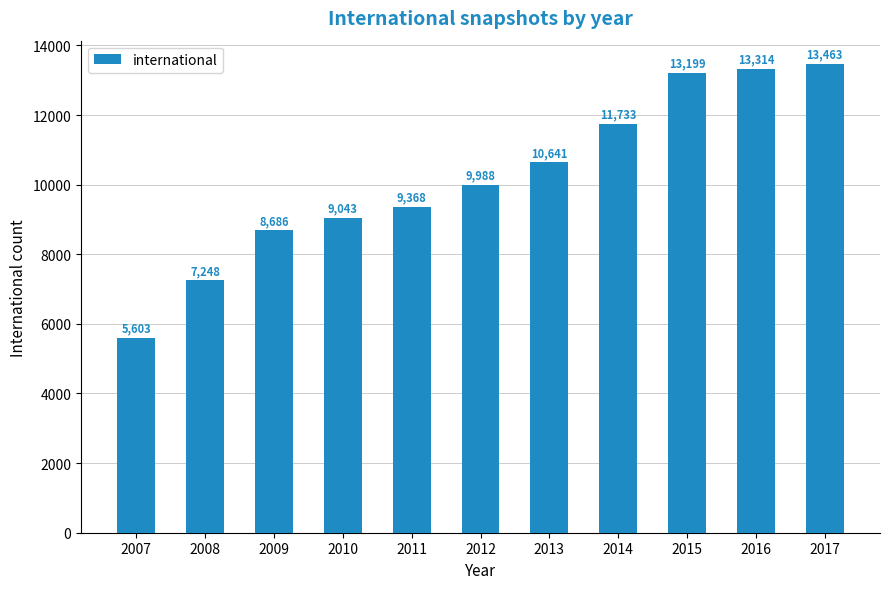

Rank the categories by value from highest to lowest.

2017, 2016, 2015, 2014, 2013, 2012, 2011, 2010, 2009, 2008, 2007